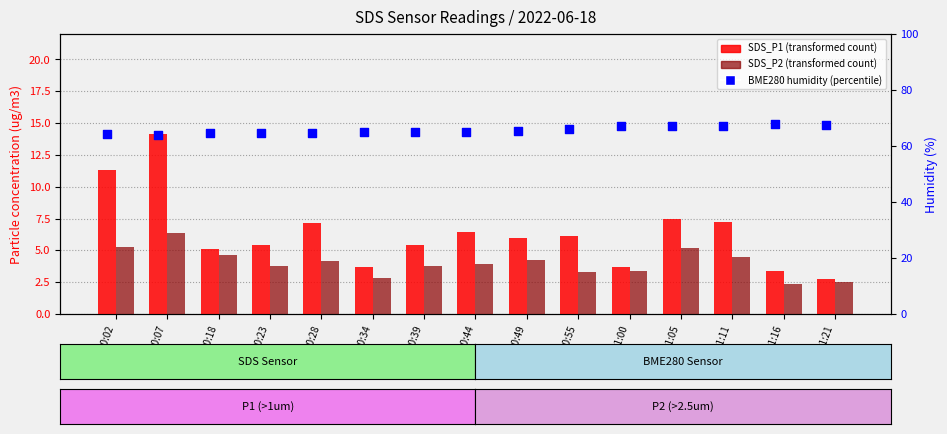

Is the value of SDS_P2 at 00:34 greater than the value of SDS_P1 at 00:07?

No